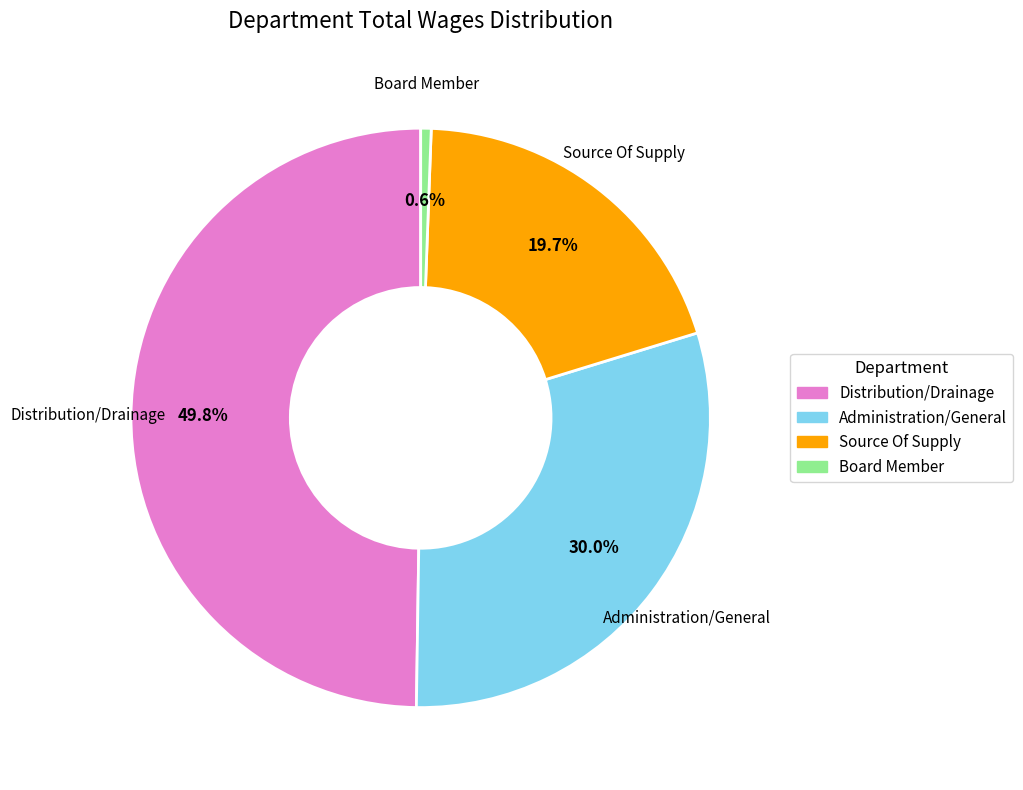

What portion of the pie excludes Source Of Supply?

80.3%